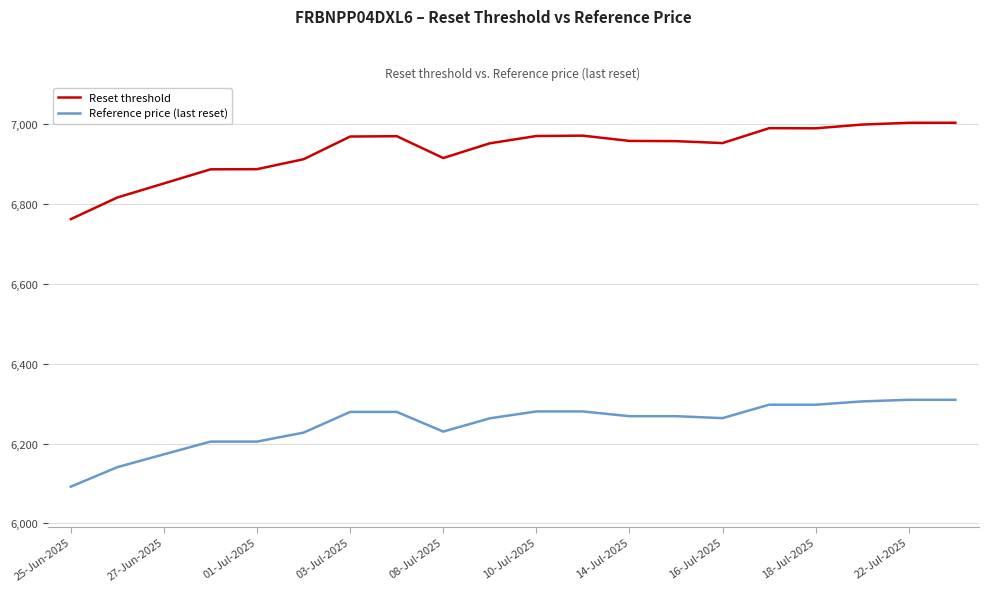

How many series are shown in this chart?

2